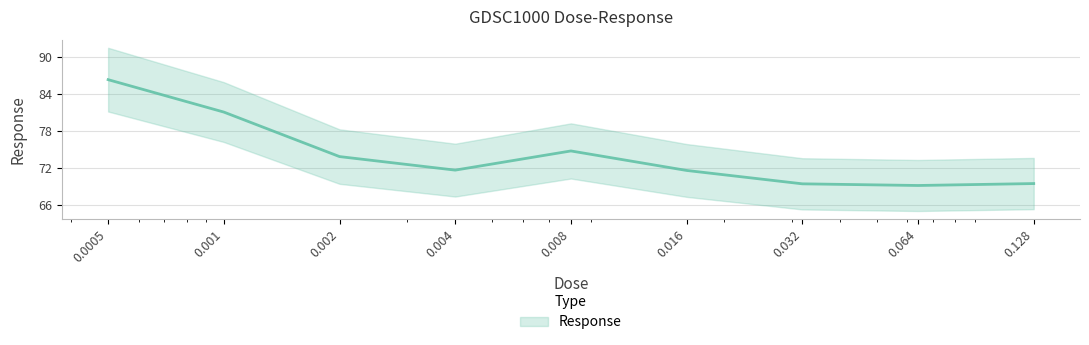

At which category does the data reach its first local valley?

0.004